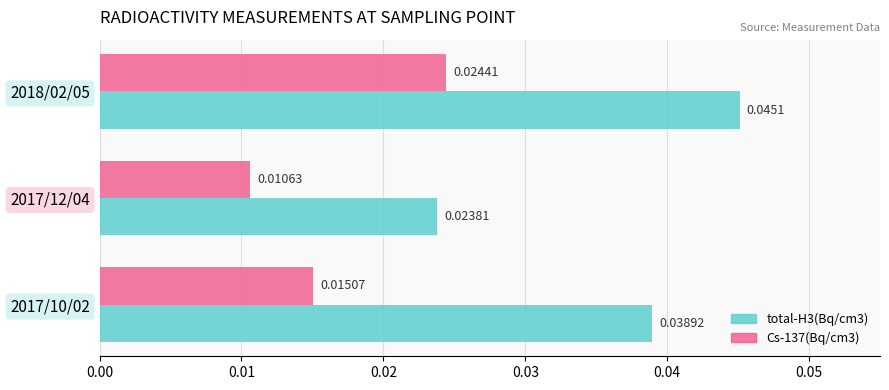

What is the sum of all Cs-137(Bq/cm3) values?

0.1